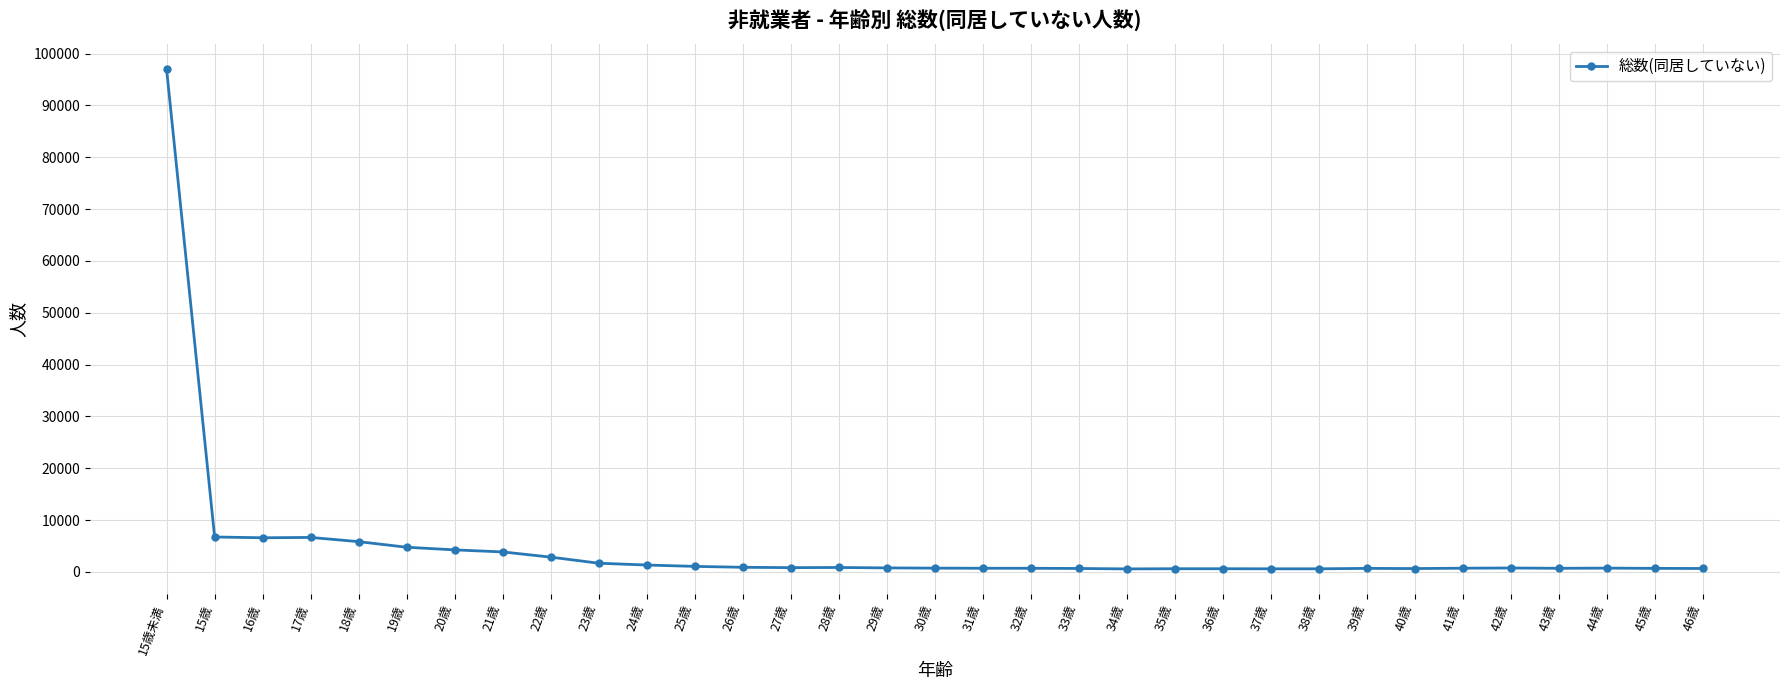

True or false: there are more than 2 points higher than both neighbors.

True